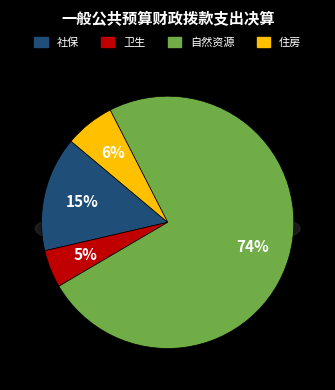

Approximately how many times larger is the value at 住房保障支出 compared to 卫生健康支出?

1.3